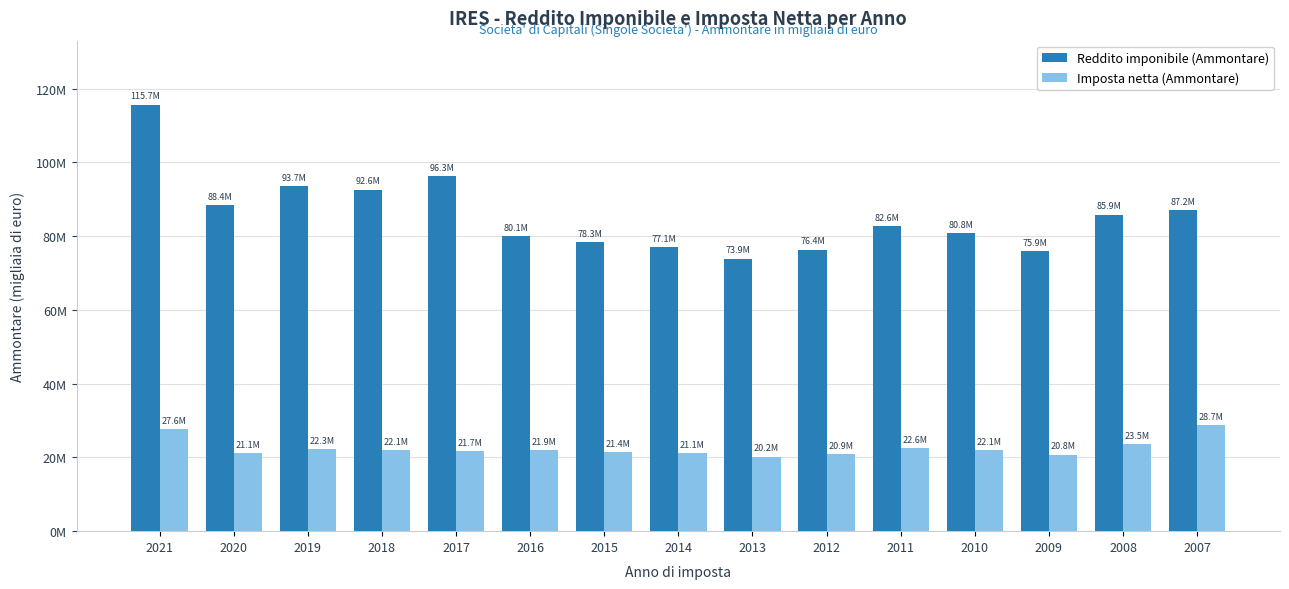

Does the chart contain stacked bars?

No